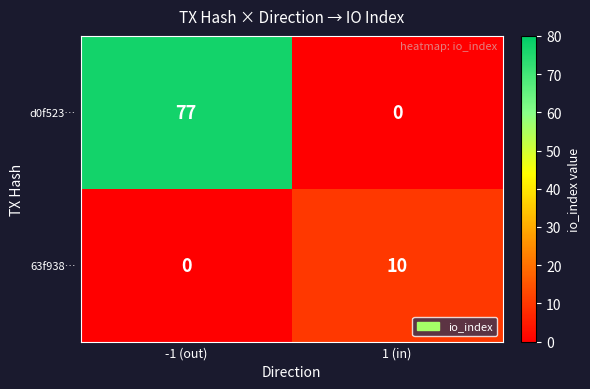

What is the sum of the d0f523… values at -1 (out) and 1 (in)?

77